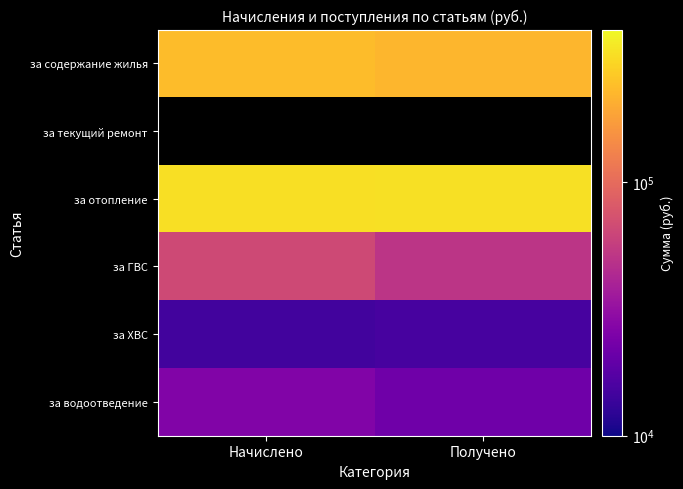

What is the difference between the maximum and minimum values in the за содержание жилья series?

12840.6